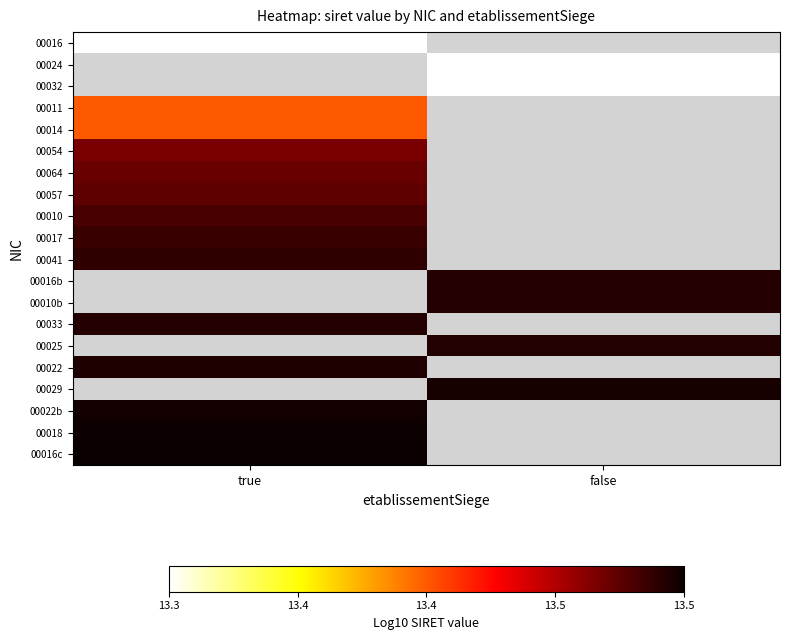

The 00010 series shows 13.5 at true. True or false?

True